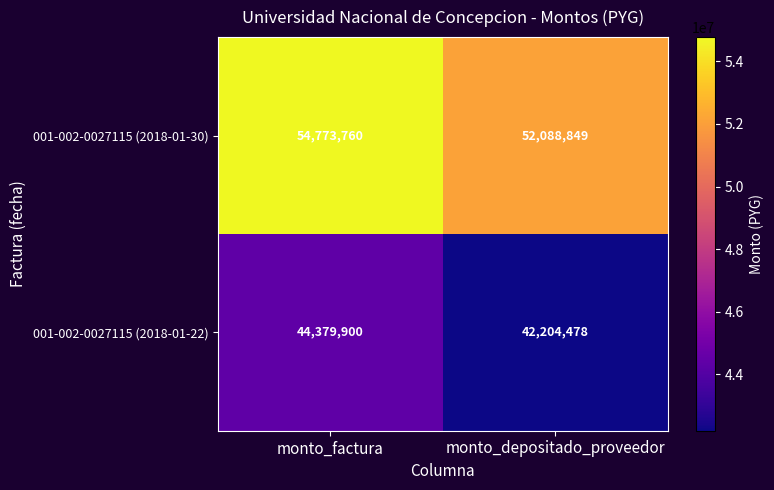

Count the number of categories in the chart.

2